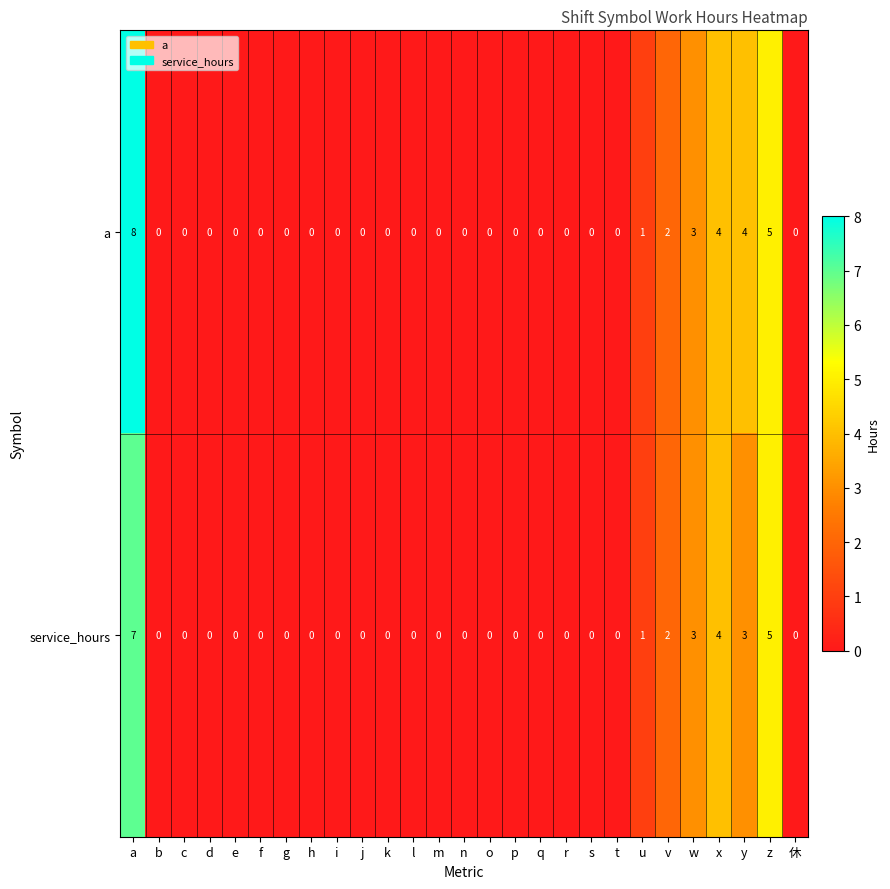

Which category has the highest value in the service_hours series?

a